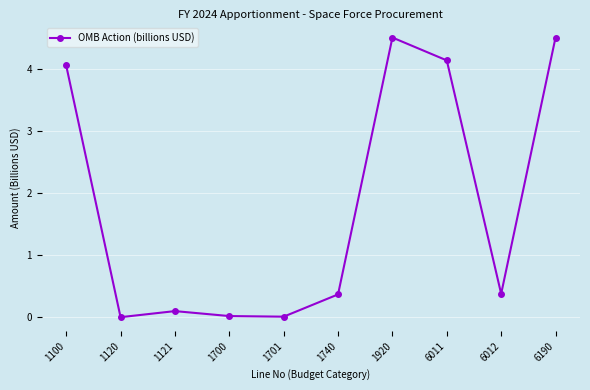

What is the value of the 8th point from the left?

4.1